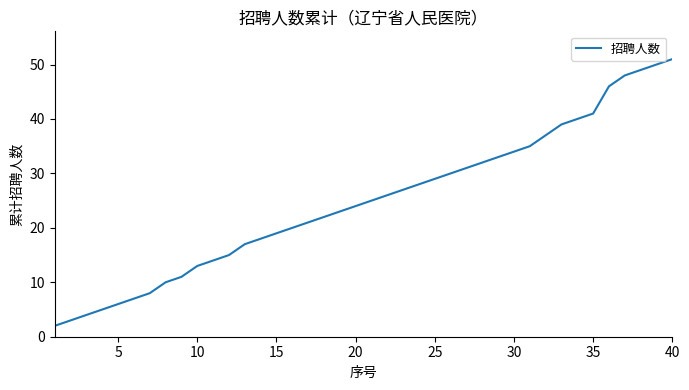

What is the difference between the maximum and minimum values?

49